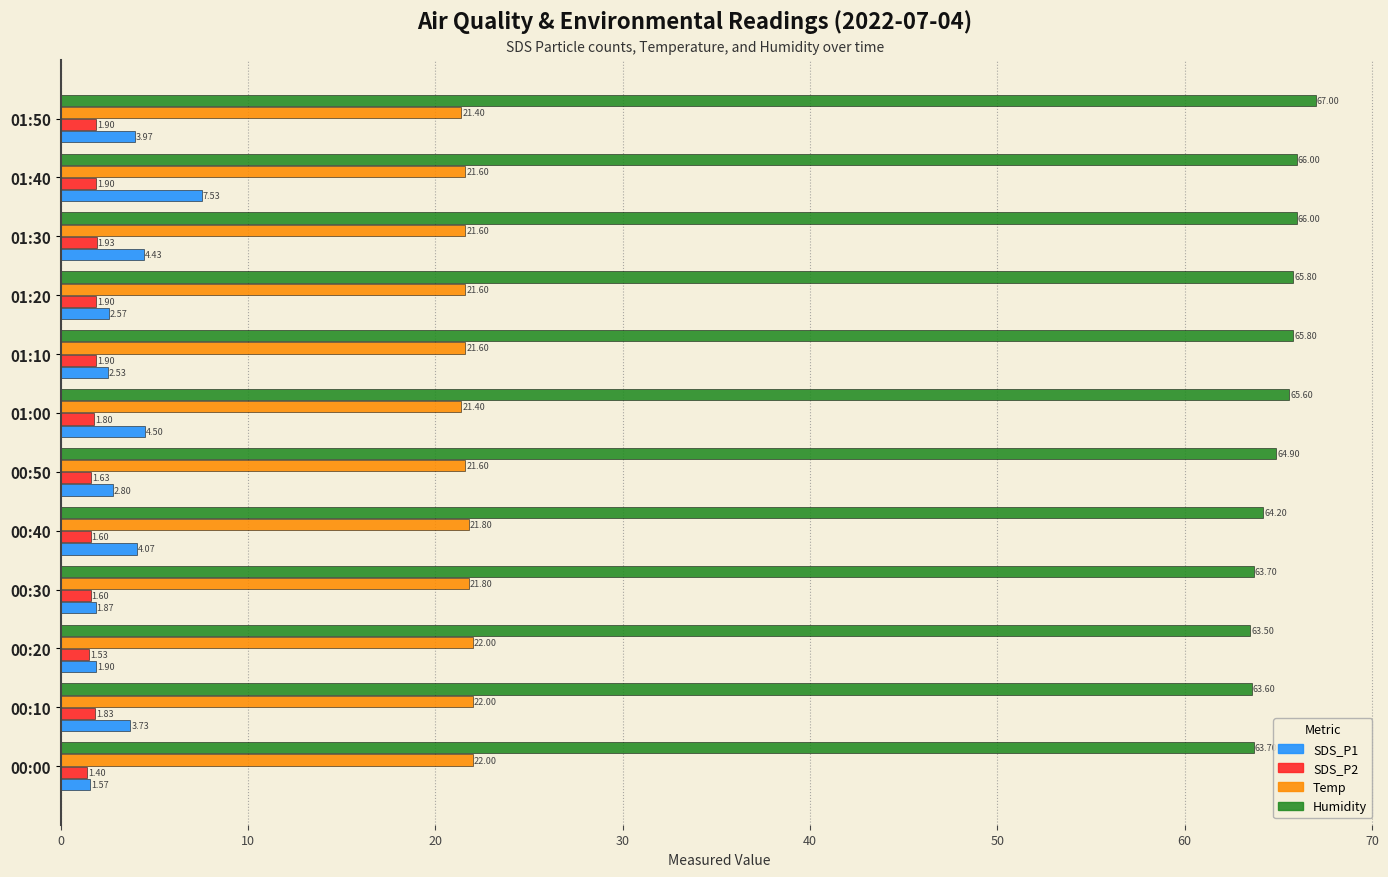

What is the average value of the Humidity series?

65.0